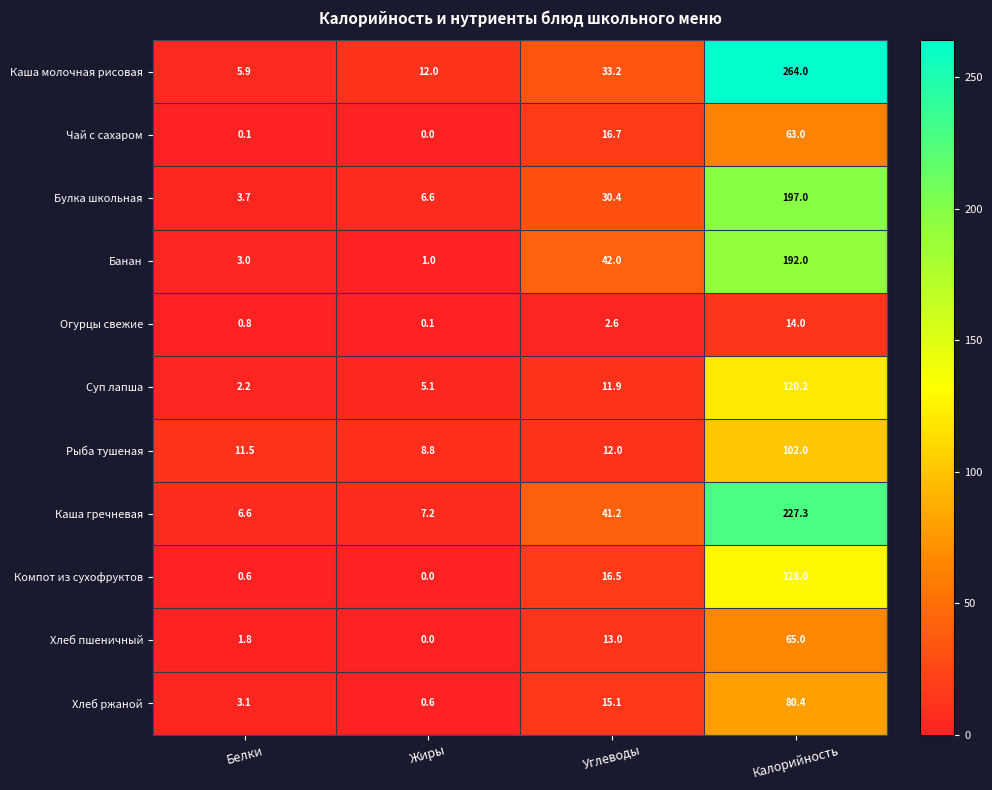

What is the maximum value for Хлеб пшеничный?

65.0